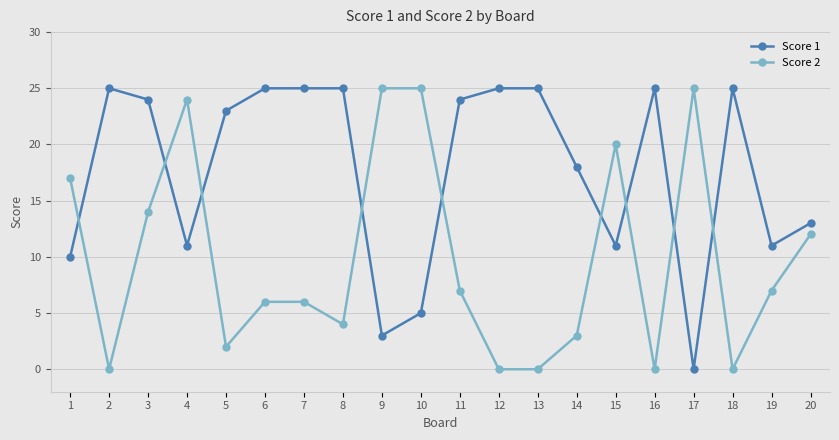

True or false: Score 1 has more than 0 points higher than both neighbors.

True